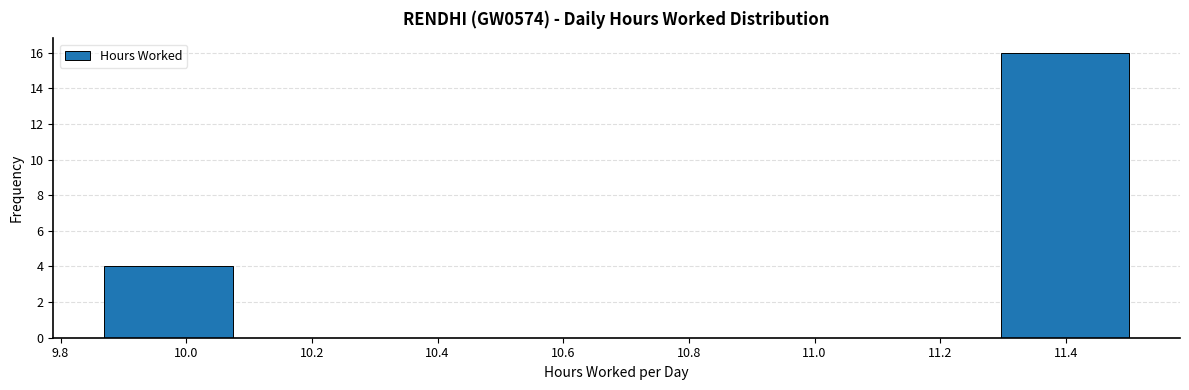

Reading left to right, list every bar in this chart as the range it spans on the x-axis followed by its height. Neither the bar edges nor the heights are printed on the chart, so give them approximately, as read against the axes.

9.88 to 10.08: 4
10.08 to 10.28: 0
10.28 to 10.48: 0
10.48 to 10.68: 0
10.68 to 10.88: 0
10.88 to 11.10: 0
11.10 to 11.30: 0
11.30 to 11.50: 16